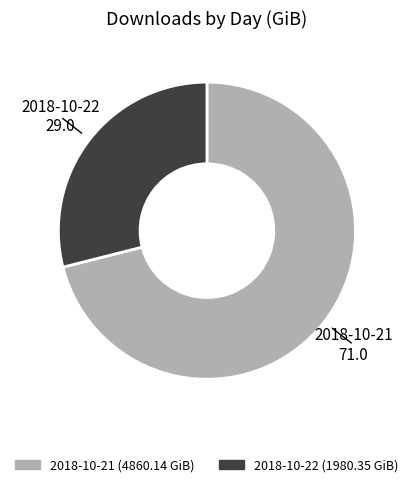

Rank the categories by value from lowest to highest.

2018-10-22, 2018-10-21